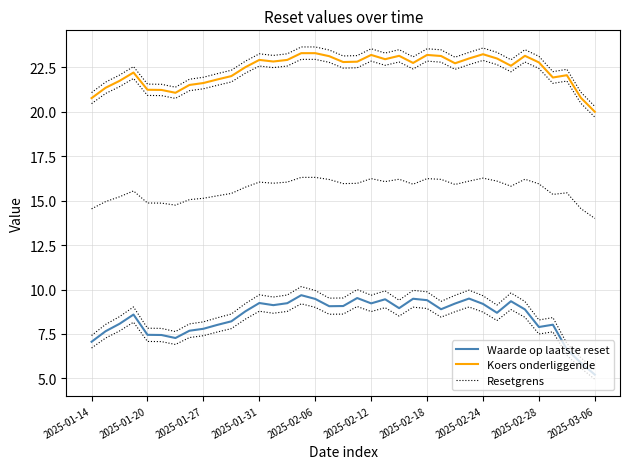

Is the value of Waarde op laatste reset at 26 greater than the value of Resetgrens at 33?

No